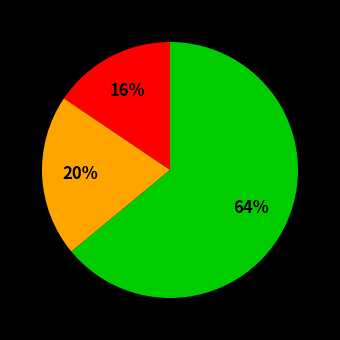

Is there a majority slice in this chart?

Yes